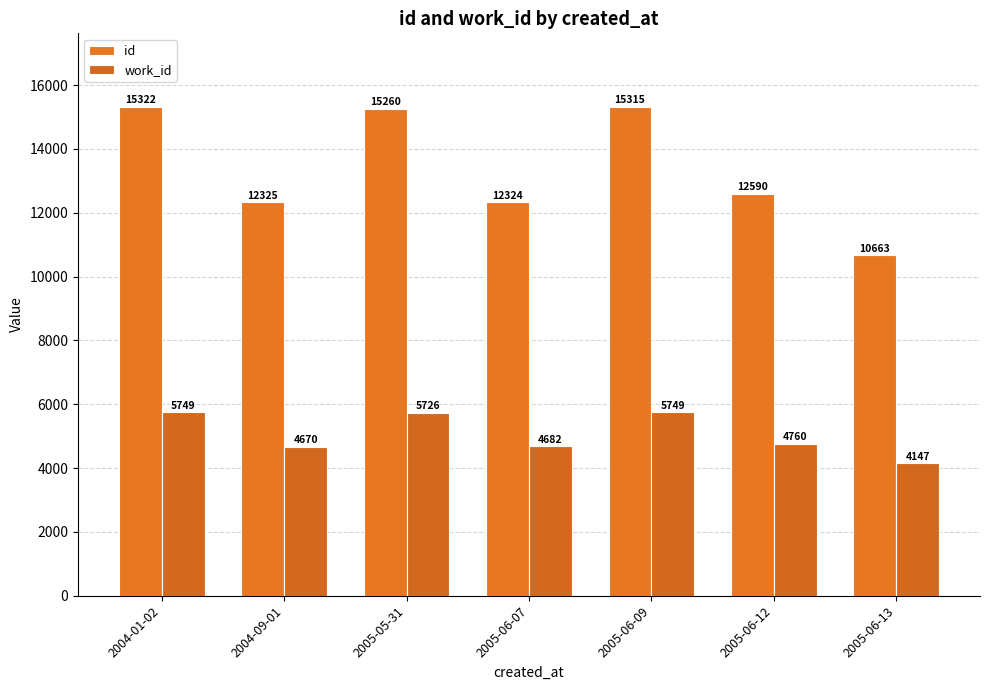

At 2004-09-01, list the series in order from largest to smallest.

id, work_id